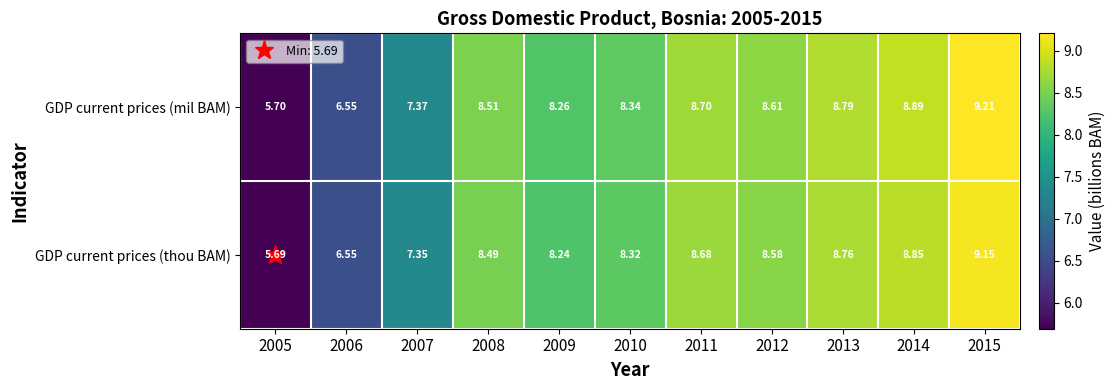

Which category has the lowest value across all series?

2005